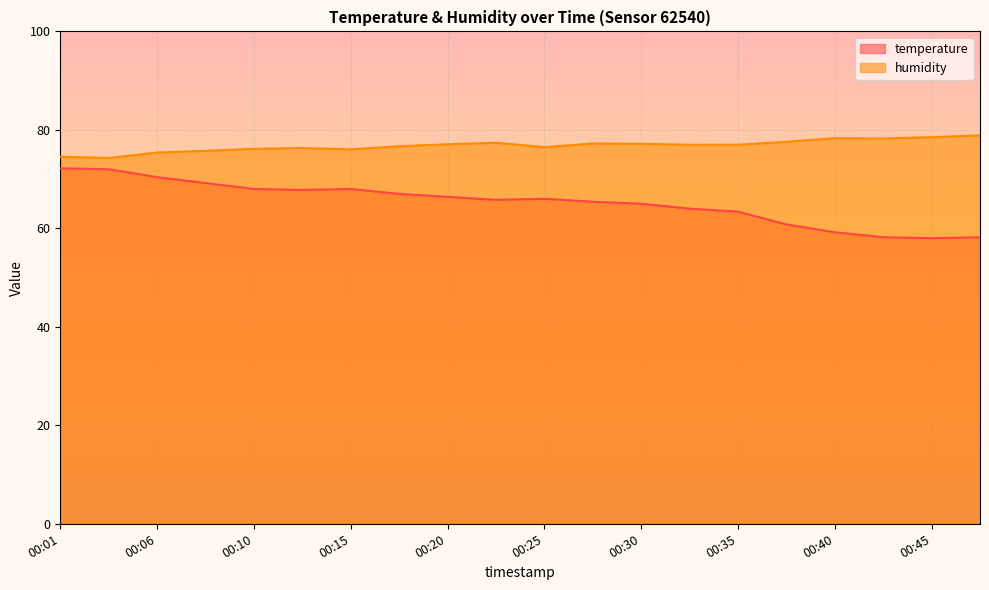

What is the difference between the humidity values at 00:03 and 00:06?

1.1